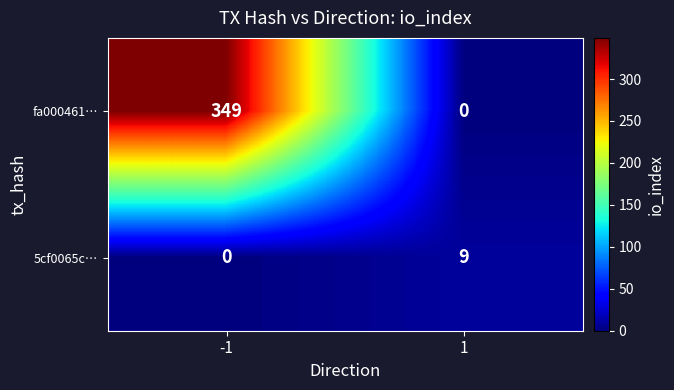

List the series in order of their peak value, highest first.

fa000461…, 5cf0065c…